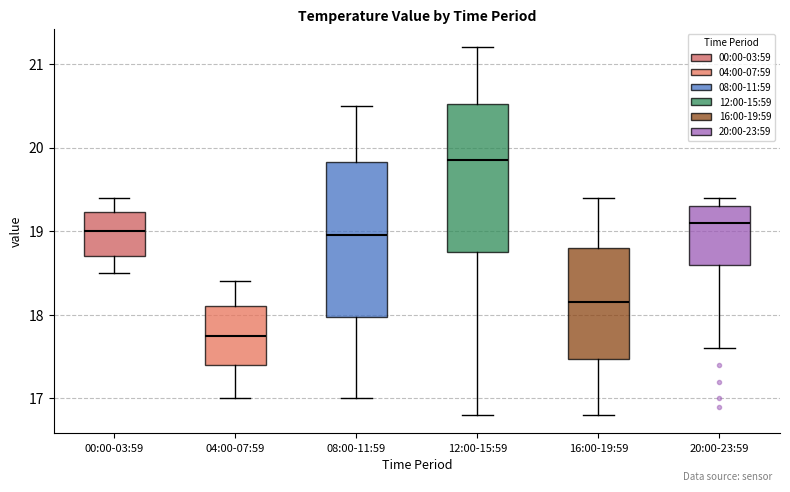

Which box has the highest median line?

12:00-15:59